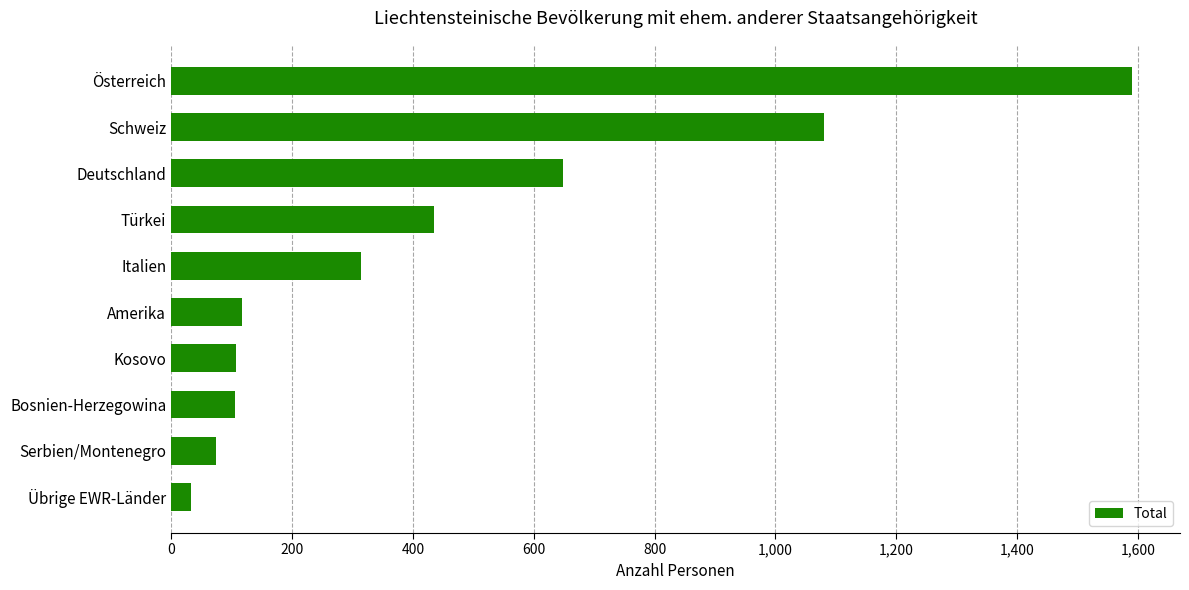

What is the difference between the values at Bosnien-Herzegowina and Schweiz?

975